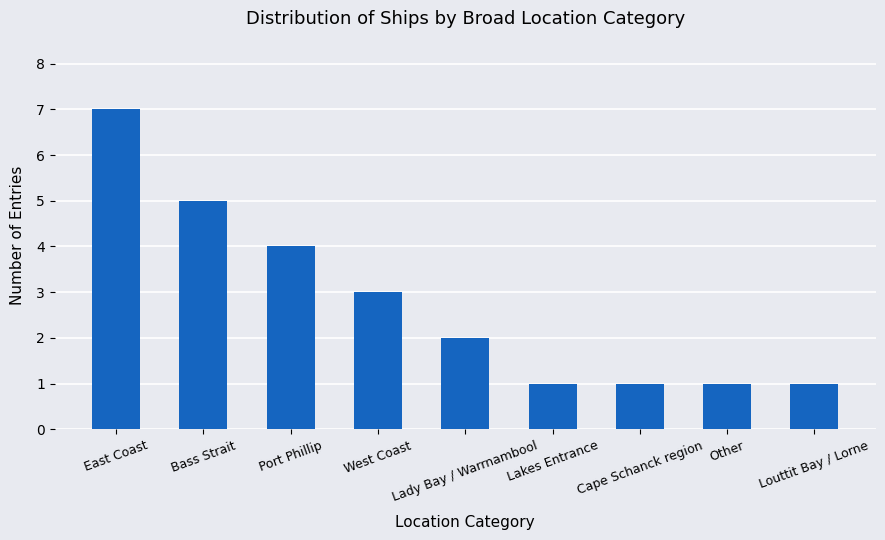

What is the greatest value displayed?

7